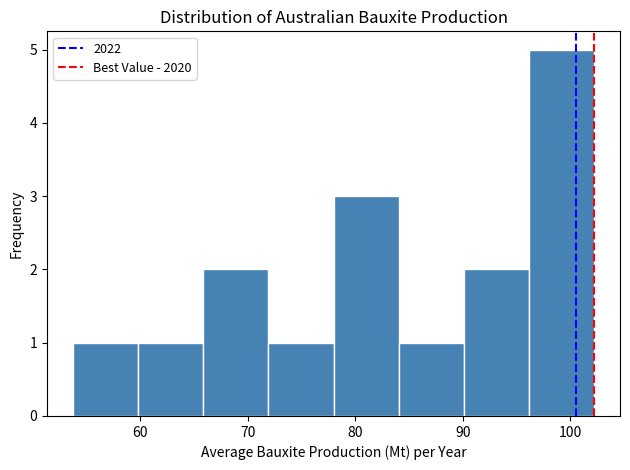

Reading left to right, list every bar in this chart as the range it spans on the x-axis followed by its height. Neither the bar edges nor the heights are printed on the chart, so give them approximately, as read against the axes.

54 to 60: 1
60 to 66: 1
66 to 72: 2
72 to 78: 1
78 to 84: 3
84 to 90: 1
90 to 96: 2
96 to 102: 5